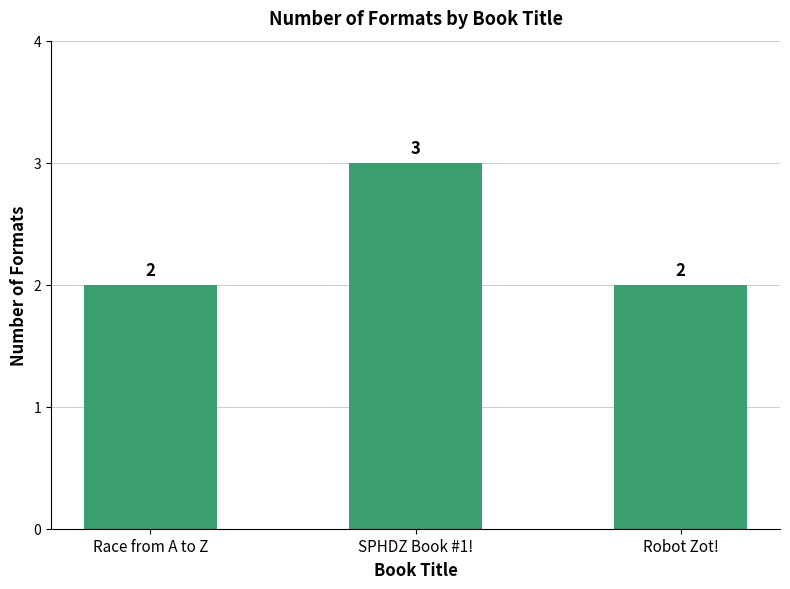

How many data points are above 2?

1